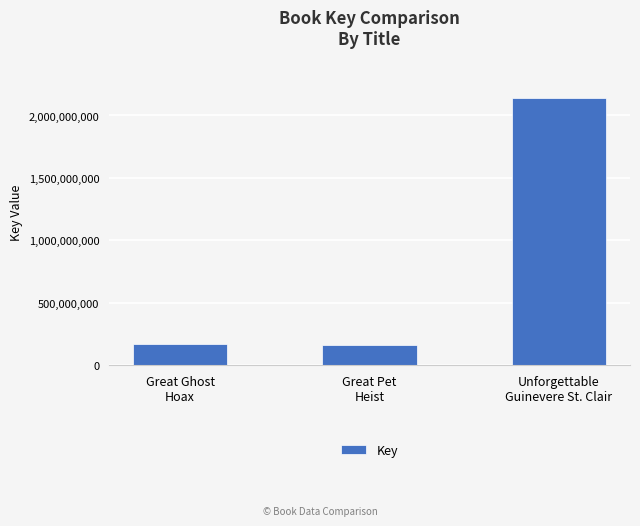

The value at Great Pet
Heist is 84425921. True or false?

False